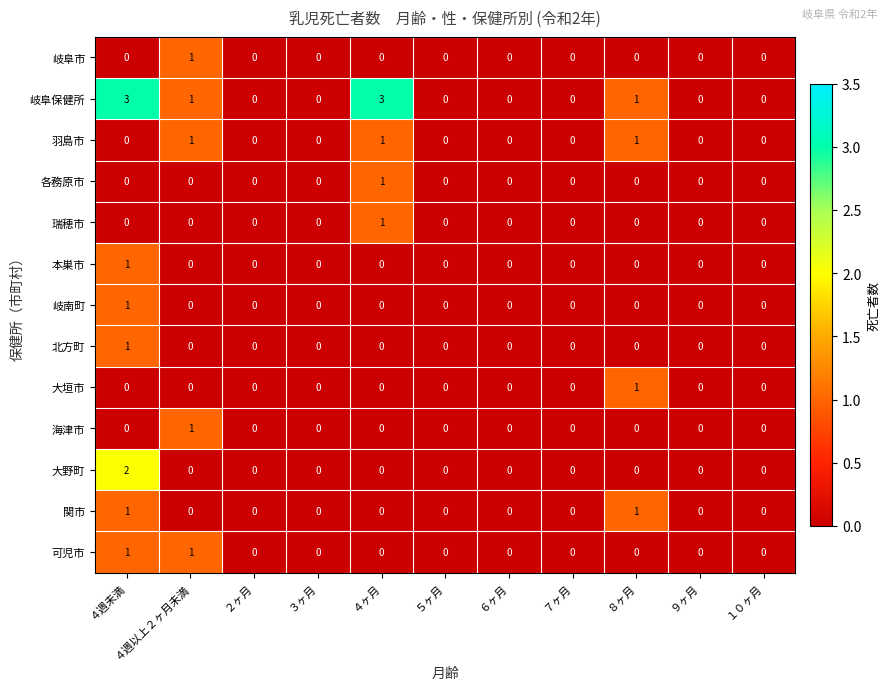

The 岐阜市 series shows 0 at ４ヶ月. True or false?

True